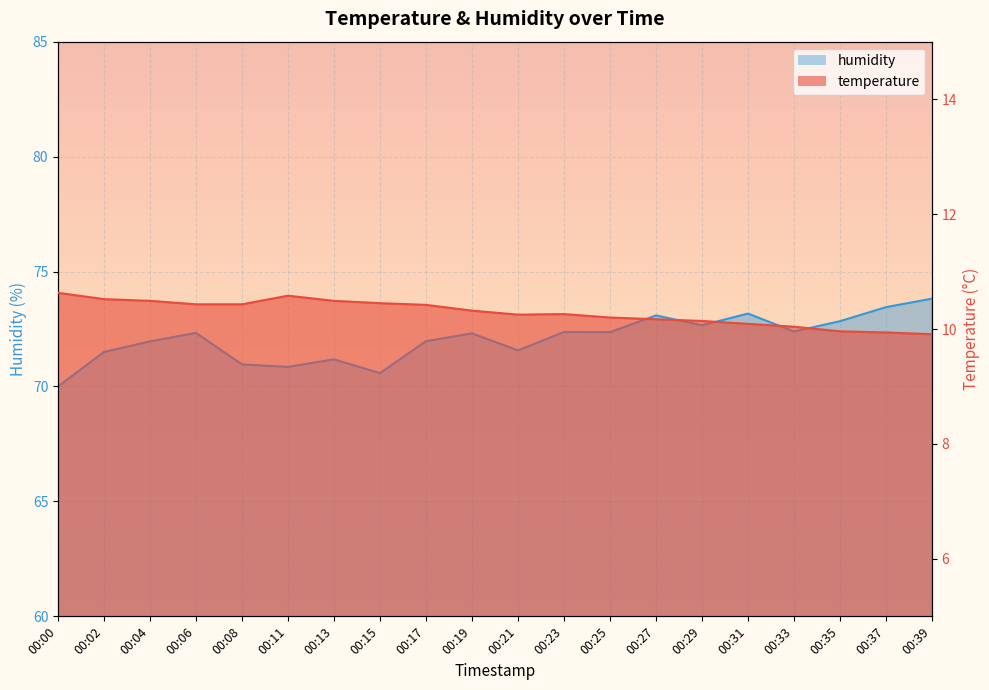

How many data points does each series have?

20